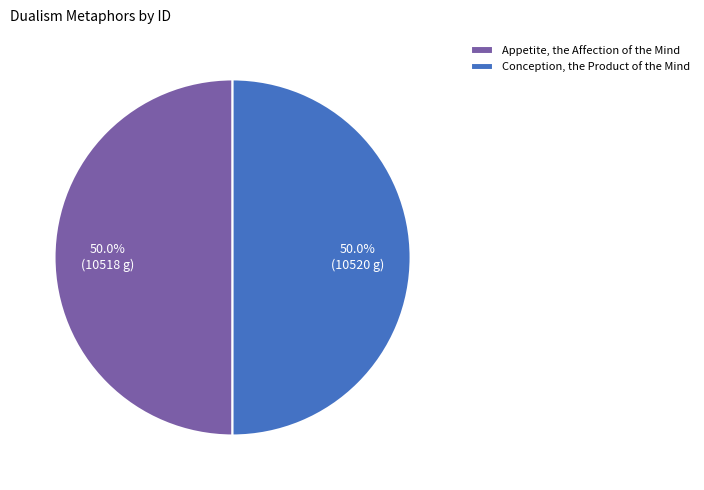

Do Appetite, the Affection of the Mind and Conception, the Product of the Mind together represent more than half of the pie?

Yes